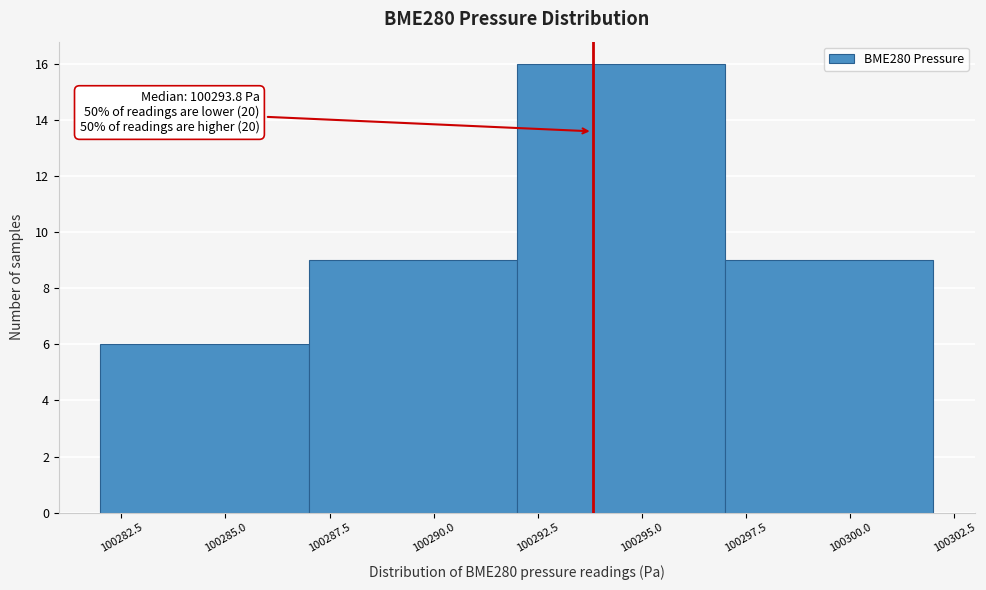

Which range on the x-axis has the tallest bar?

100292 to 100297